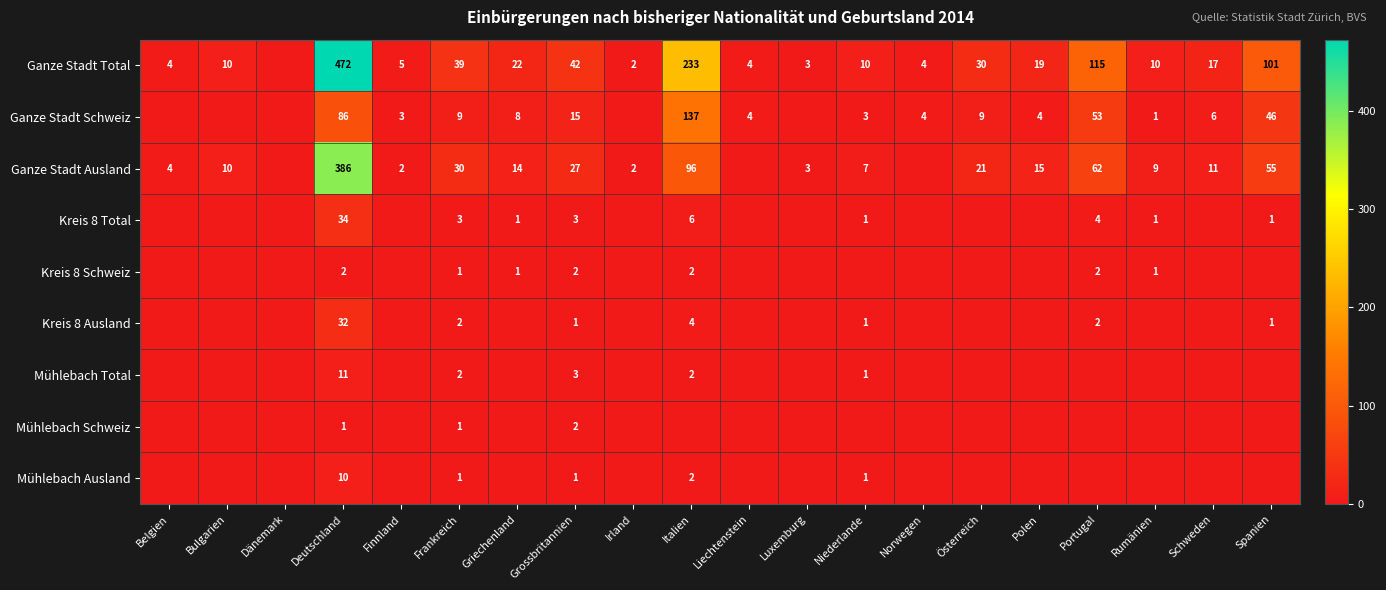

What is the difference between the Ganze Stadt Ausland values at Spanien and Grossbritannien?

28